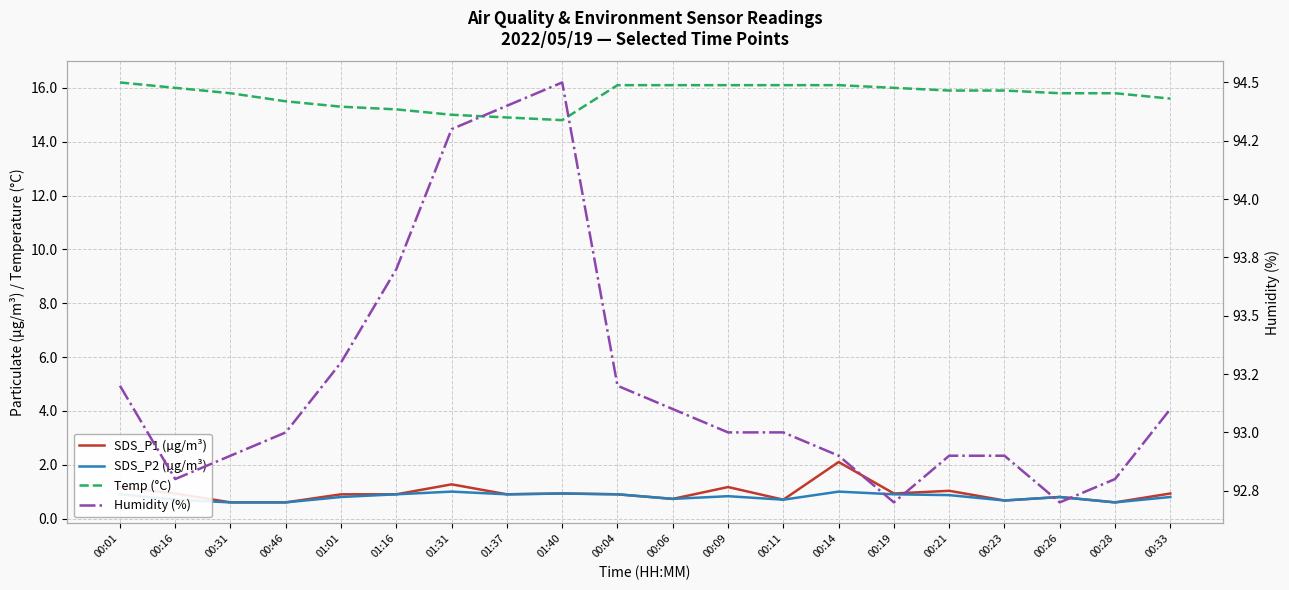

What is the sum of all SDS_P1 (µg/m³) values?

18.8